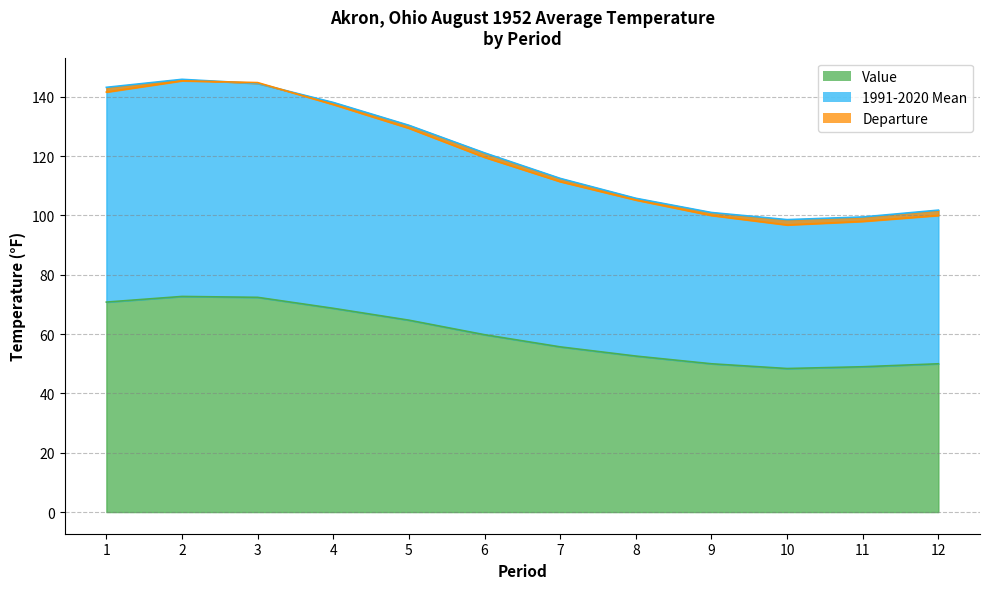

Between 4 and 7, which series saw the biggest shift?

1991-2020 Mean